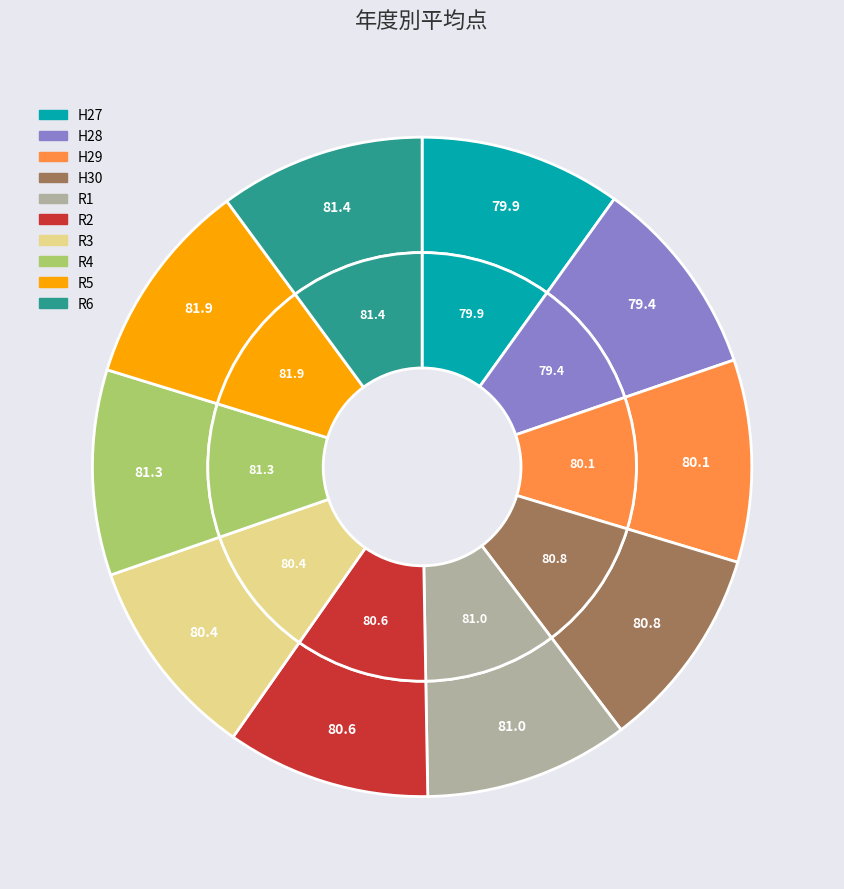

Does any single category account for the majority?

No